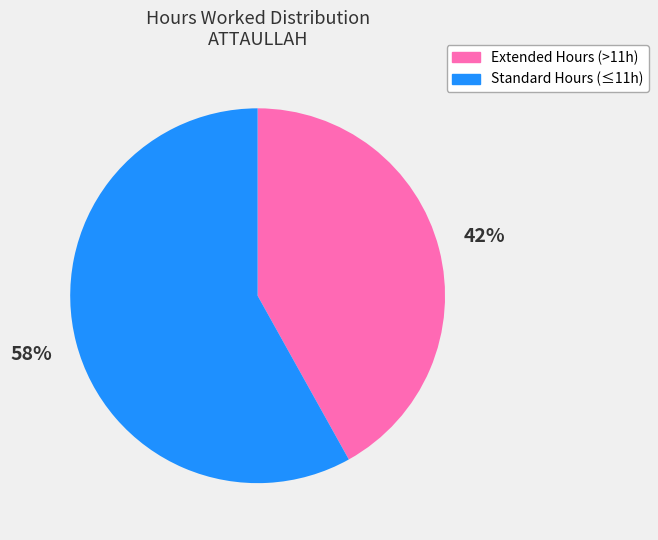

Does any single category account for the majority?

Yes